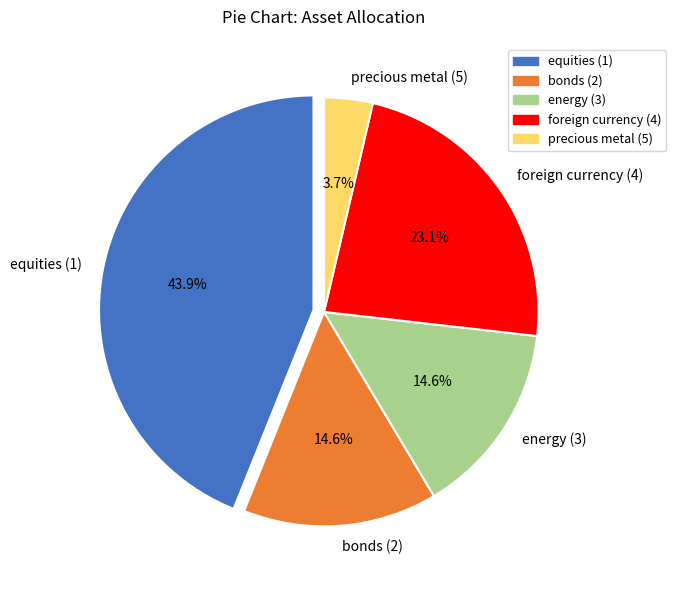

The foreign currency (4) slice represents 23% of the pie. True or false?

True